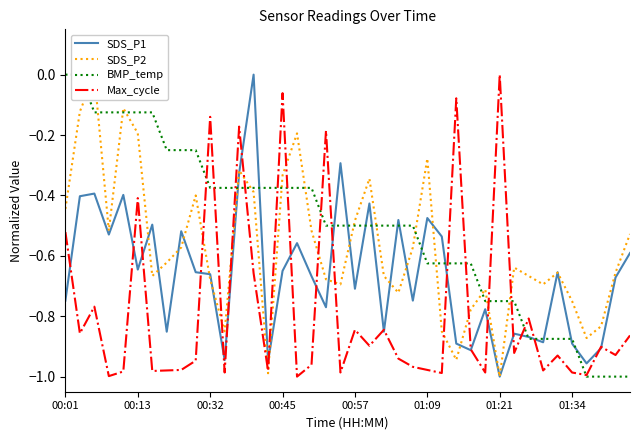

Which series changed the most between 00:32 and 26?

SDS_P2